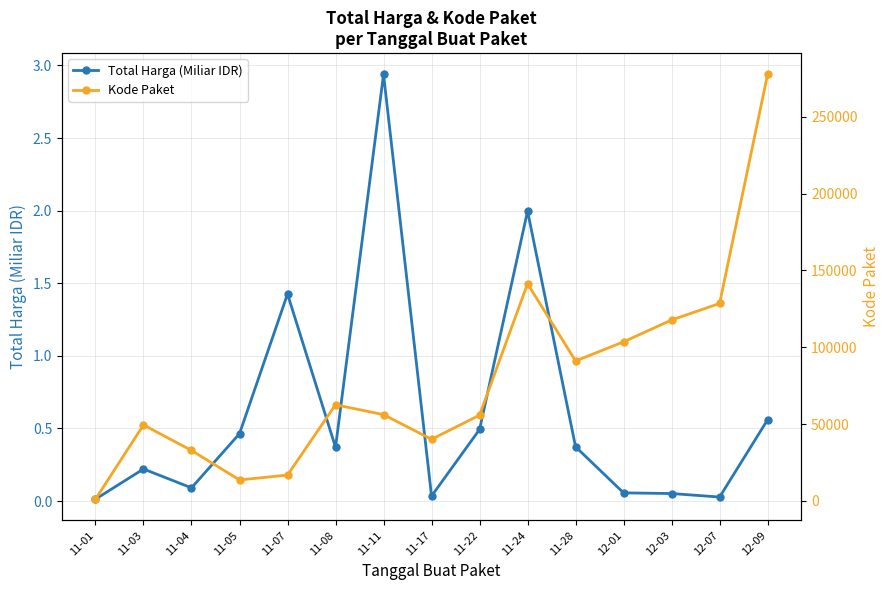

Between 11-08 and 11-22, which series saw the biggest shift?

Kode Paket